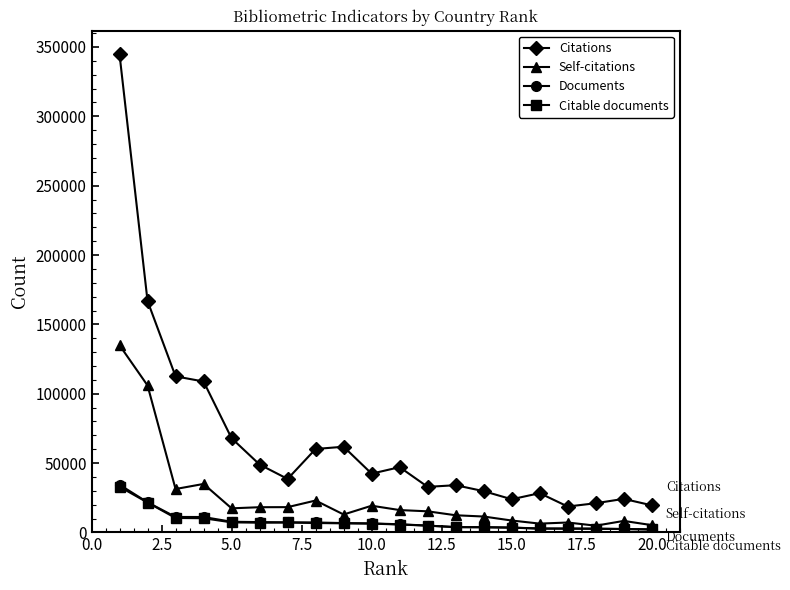

What is the greatest value displayed?

344560